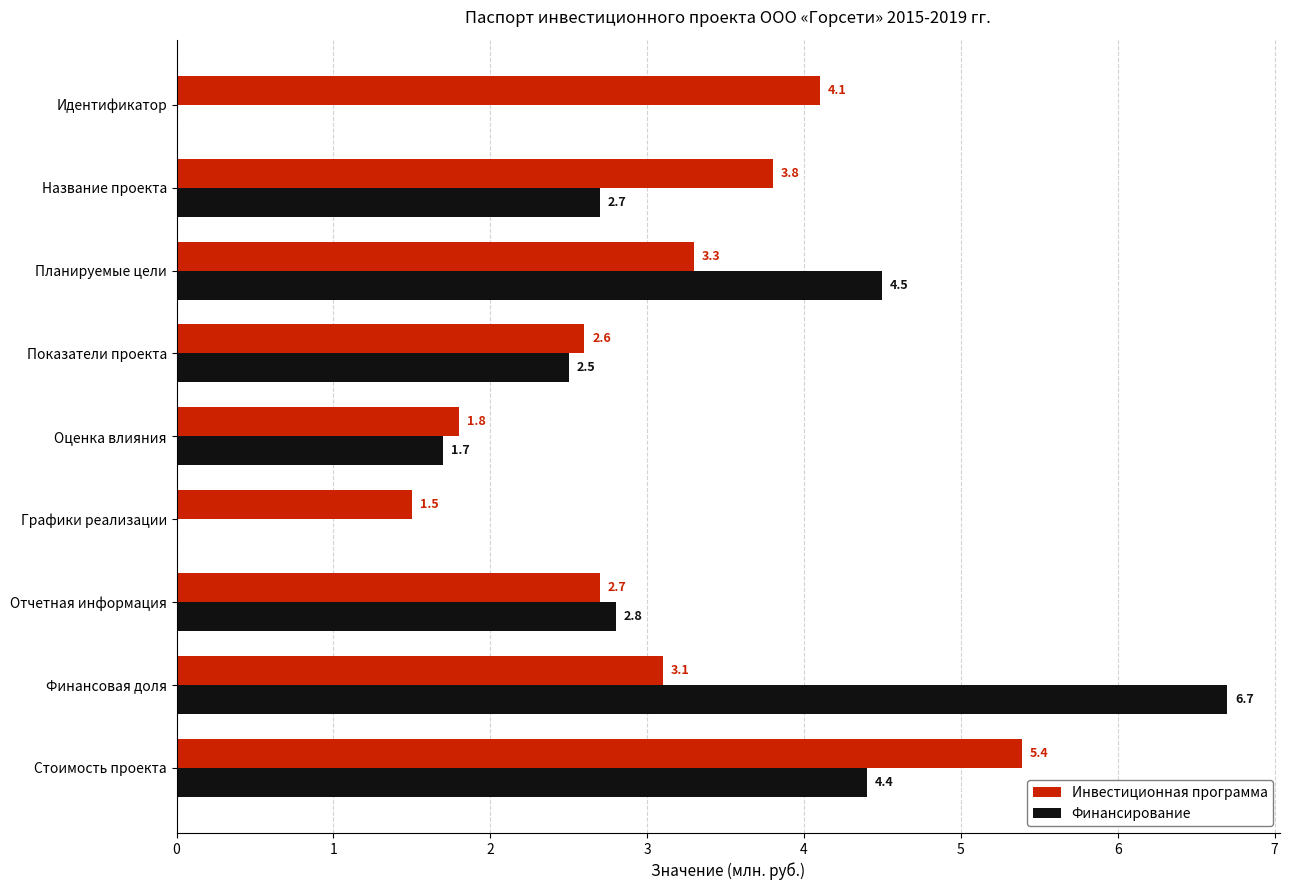

What is the total value across all series at Оценка влияния?

3.5